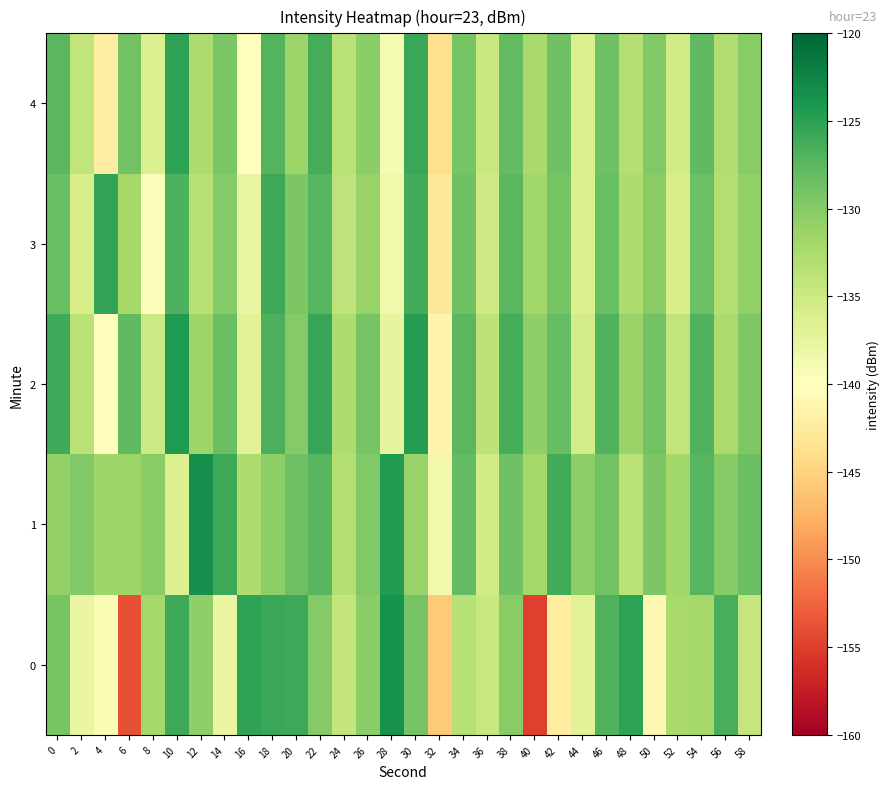

At which category is the sum across all series the highest?

18